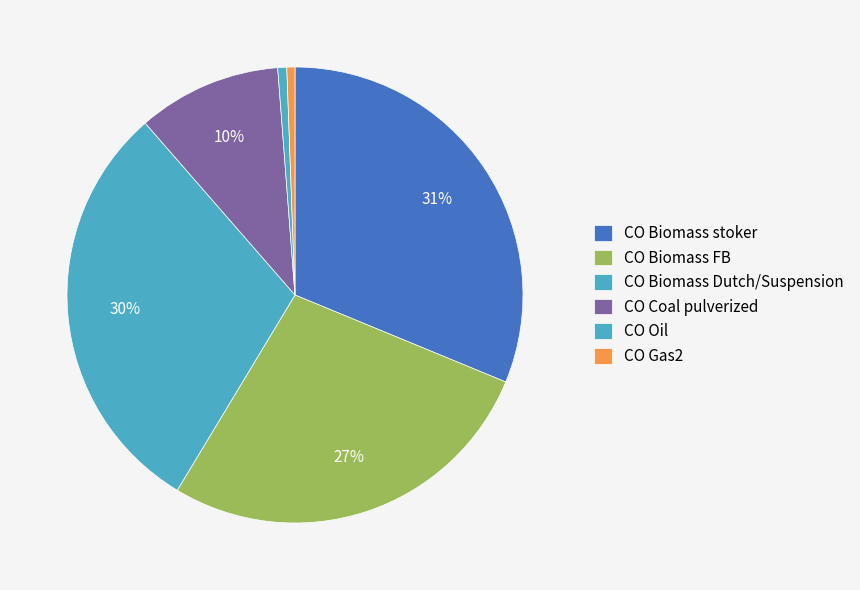

Between CO Oil and CO Gas2, which is larger?

CO Oil